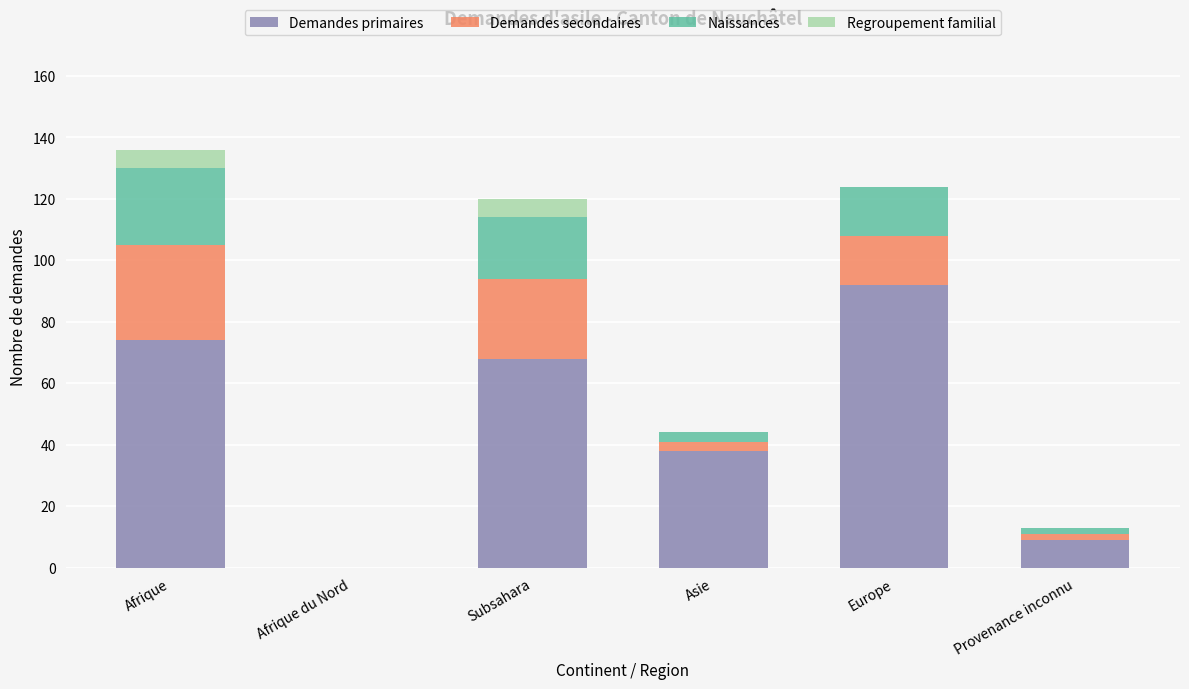

At which label is Demandes primaires closest to 46?

Asie